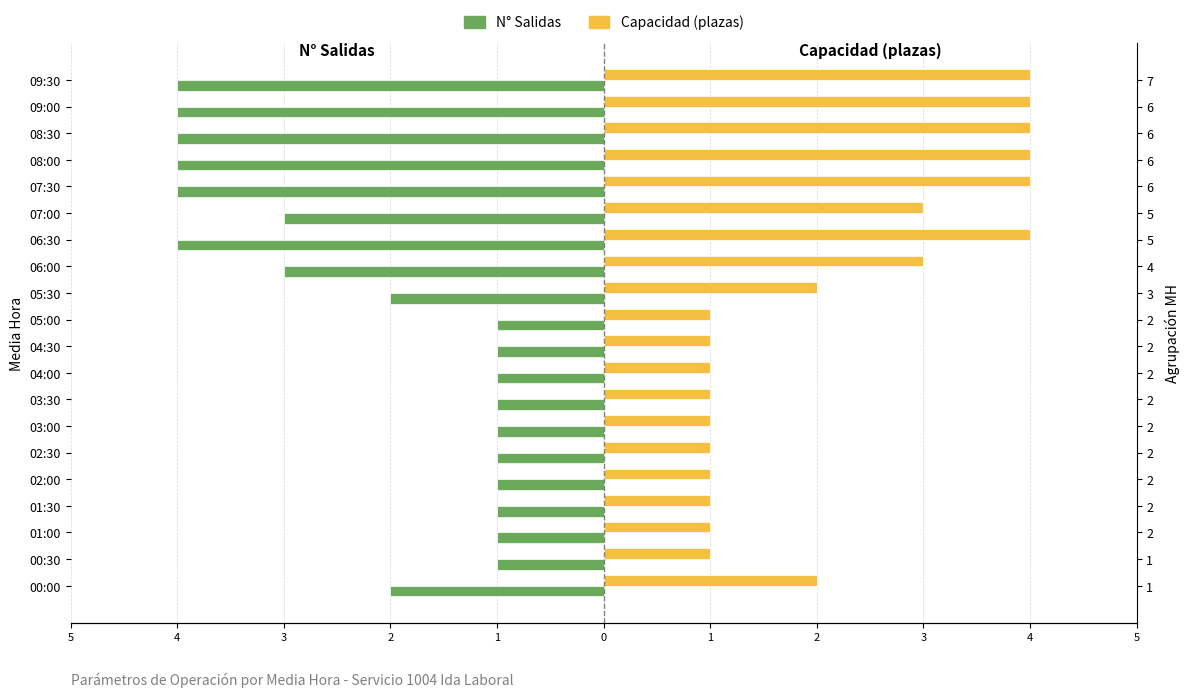

Which series has the largest total across all categories?

Capacidad (plazas)